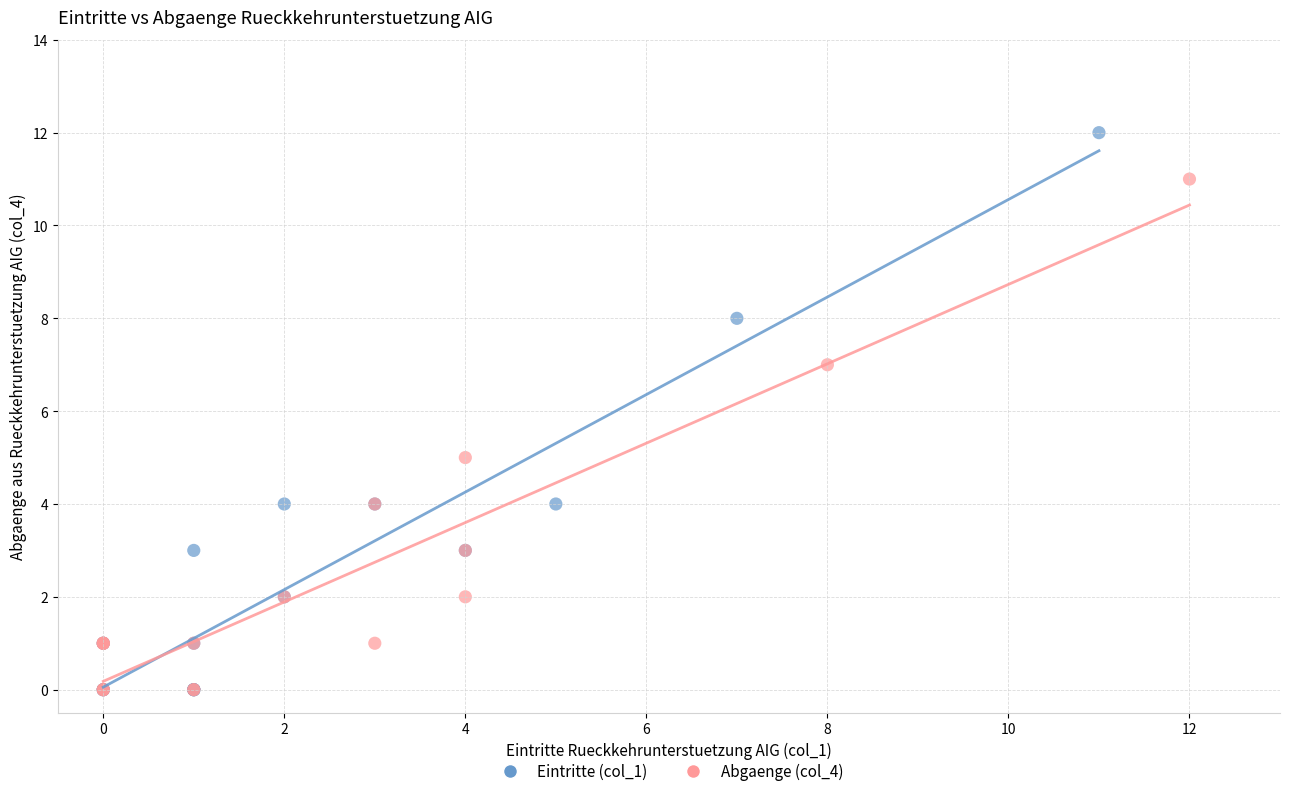

Which series has the widest spread of Y values?

Eintritte (col_1)